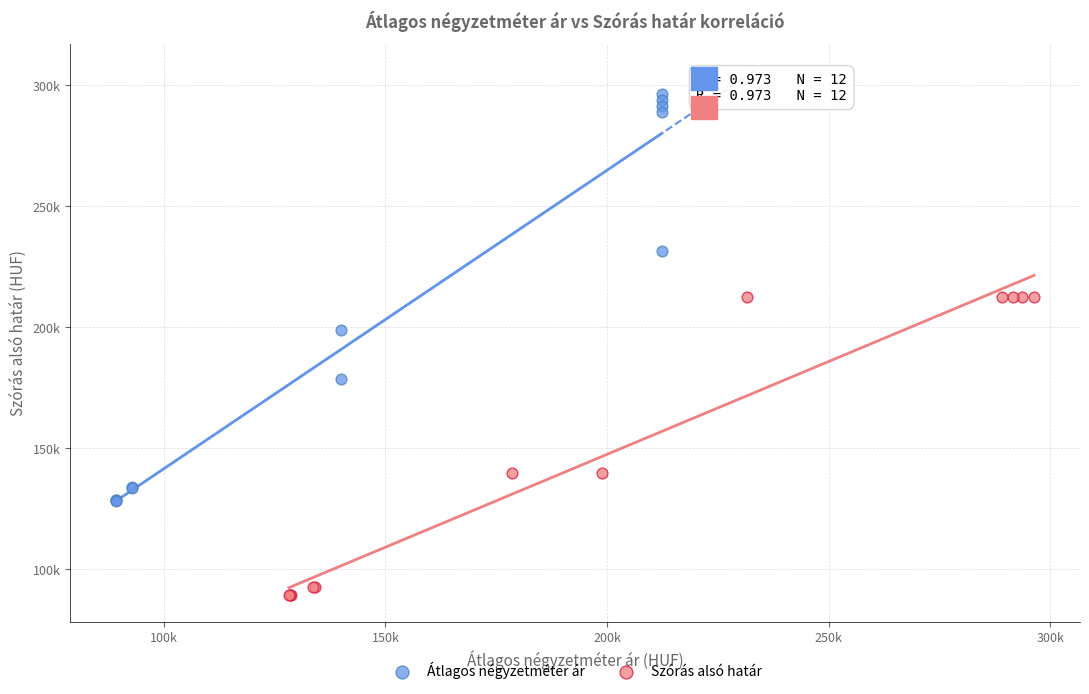

Which series has the widest spread of Y values?

Átlagos négyzetméter ár